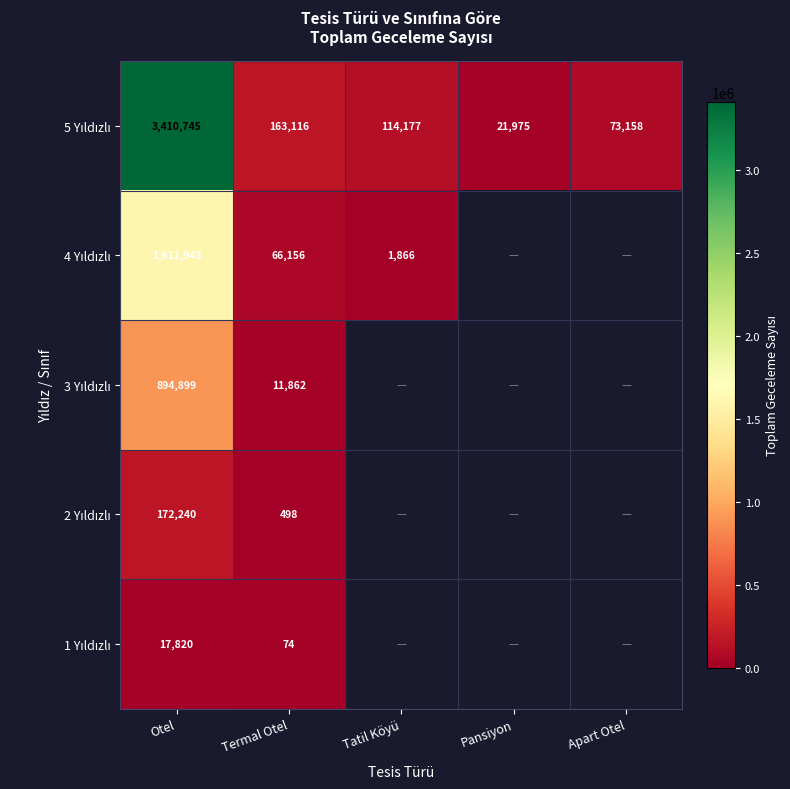

What is the spread (max minus min) of values at Termal Otel?

163042